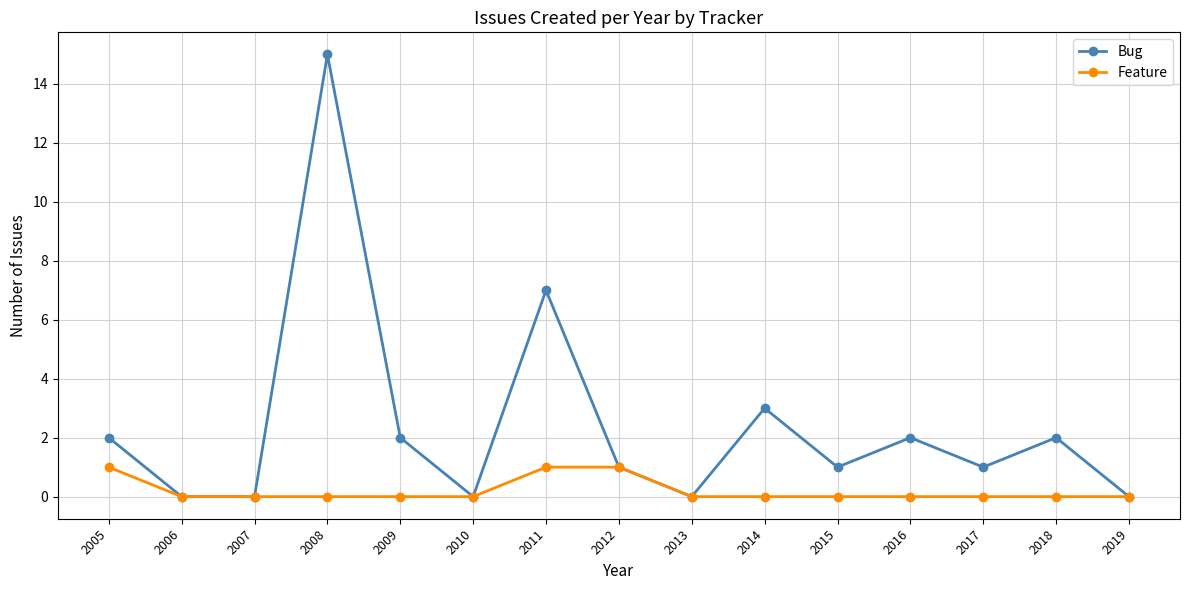

Is it true that Bug equals 3 at 2009?

False